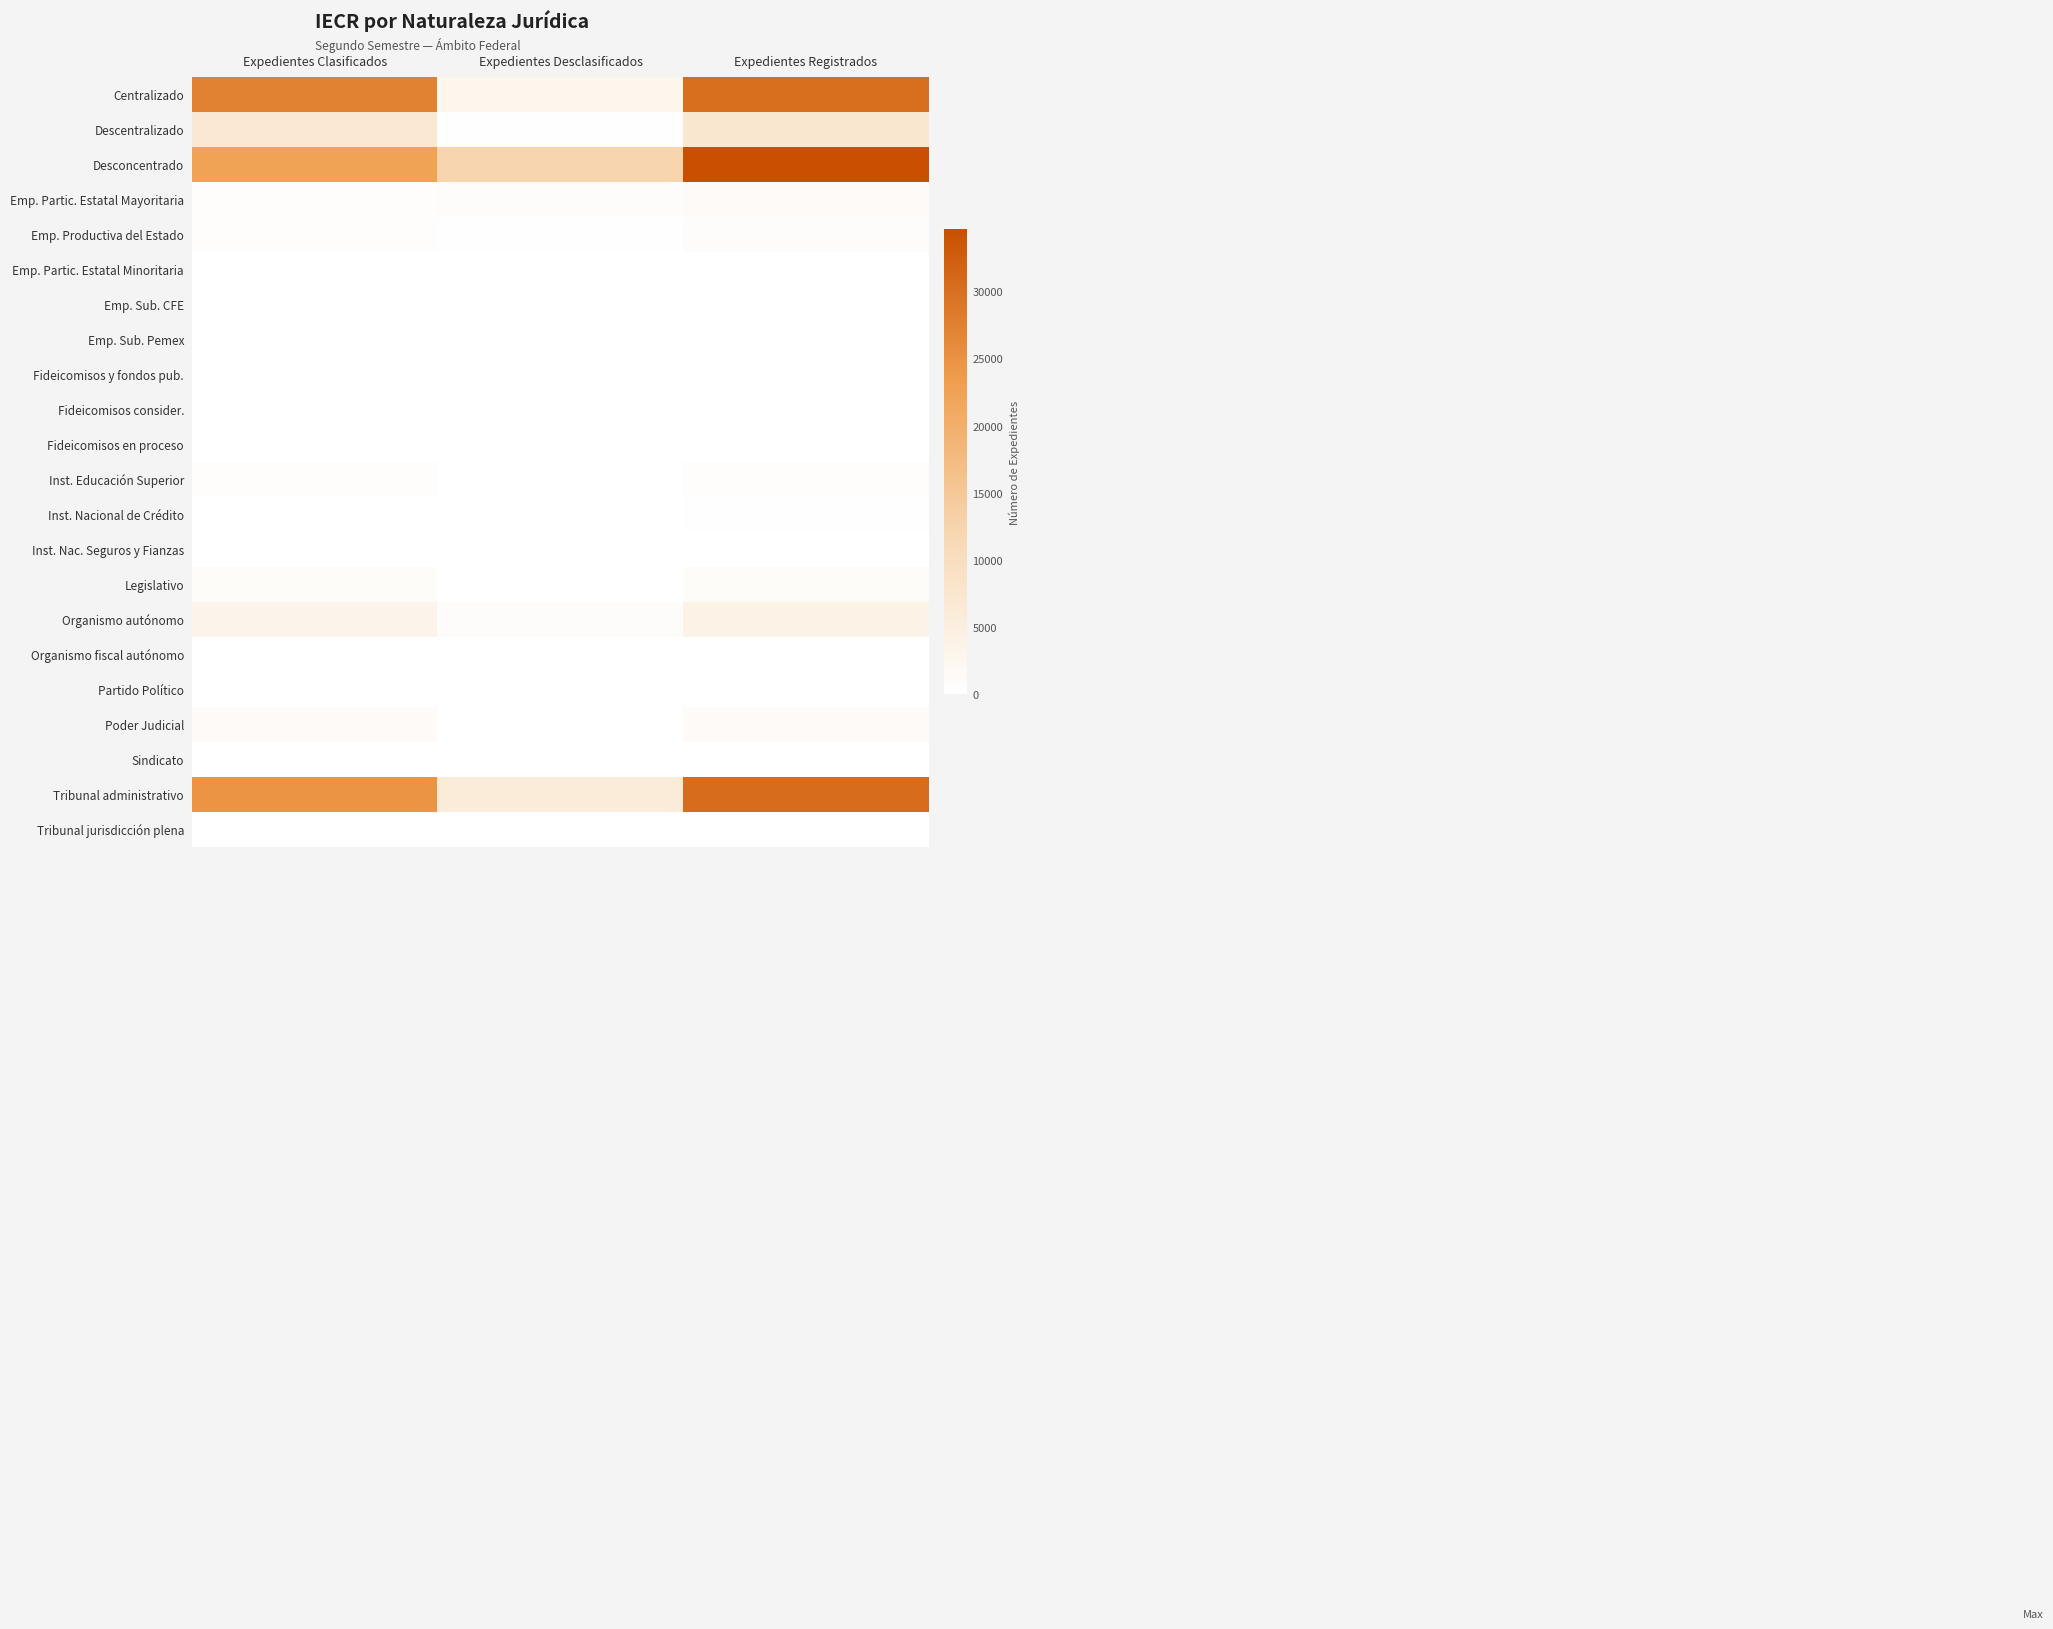

Which series has the largest total across all categories?

Desconcentrado